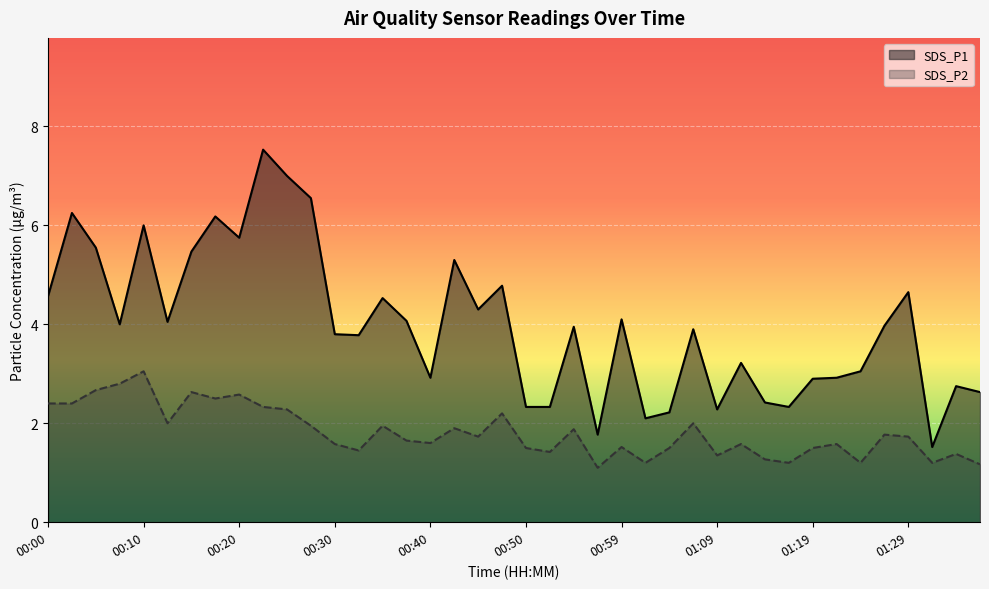

What is the sum of the SDS_P1 values at 00:55 and 00:05?

9.5